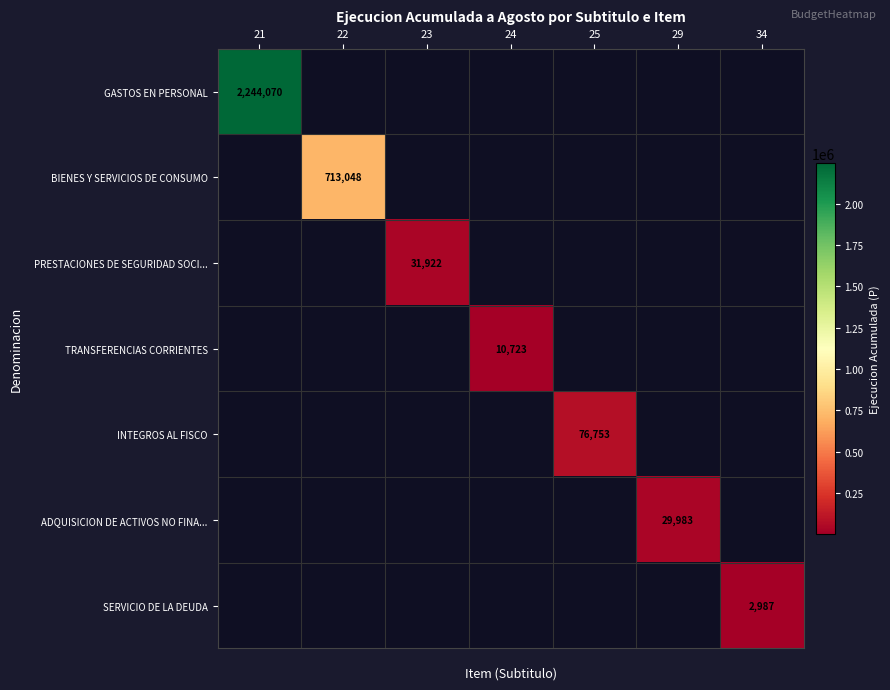

The value of SERVICIO DE LA DEUDA at 34 is 5054. True or false?

False